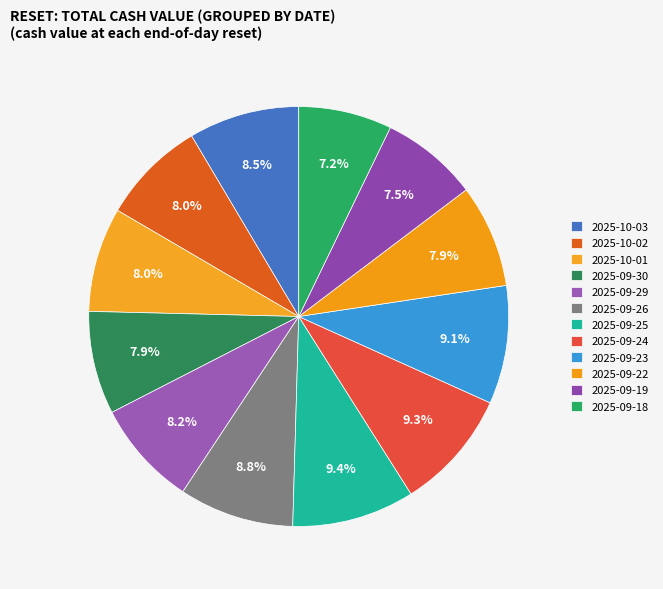

Rank the categories by value from highest to lowest.

2025-09-25, 2025-09-24, 2025-09-23, 2025-09-26, 2025-10-03, 2025-09-29, 2025-10-02, 2025-10-01, 2025-09-30, 2025-09-22, 2025-09-19, 2025-09-18